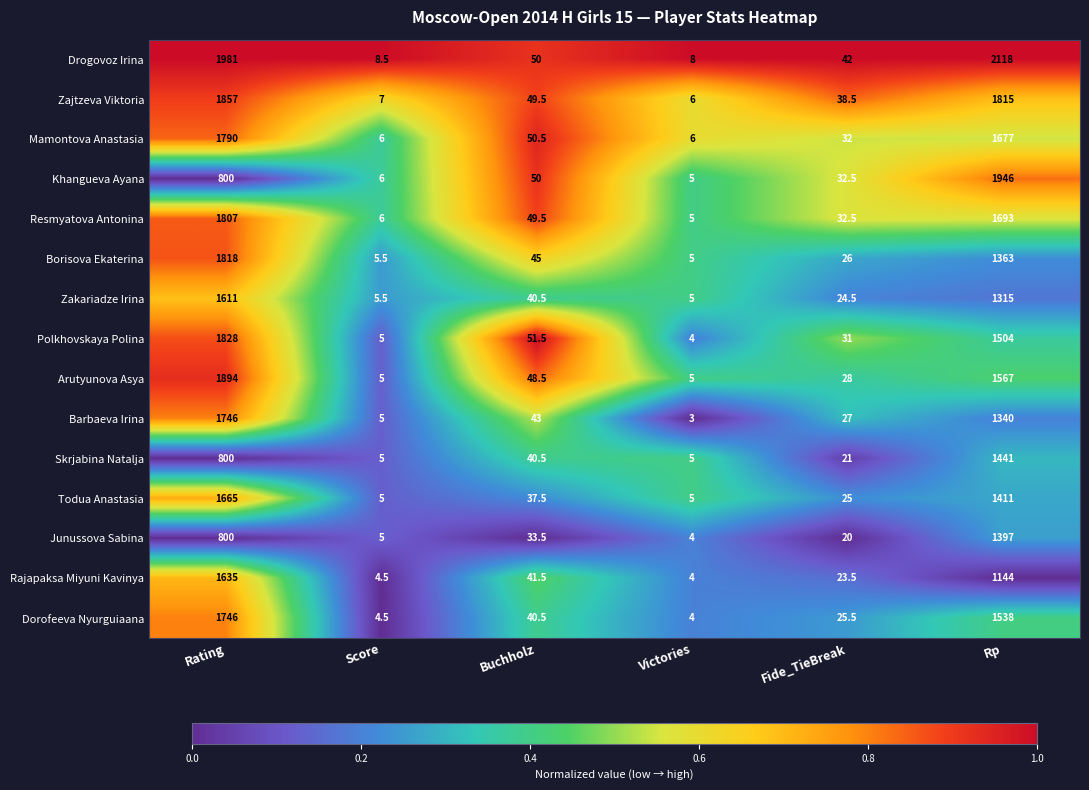

At which category is the sum across all series the highest?

Rating